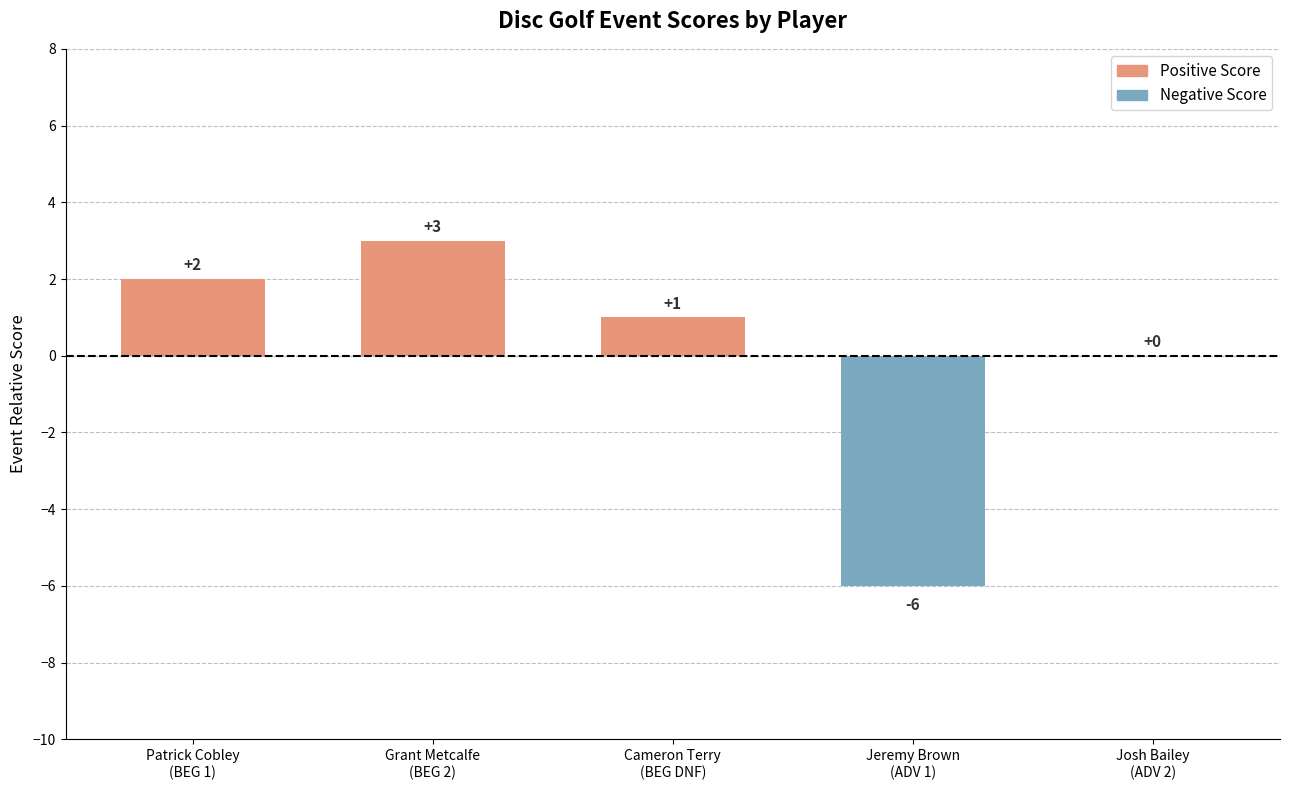

What is the change in value from Grant Metcalfe
(BEG 2) to Cameron Terry
(BEG DNF)?

-2